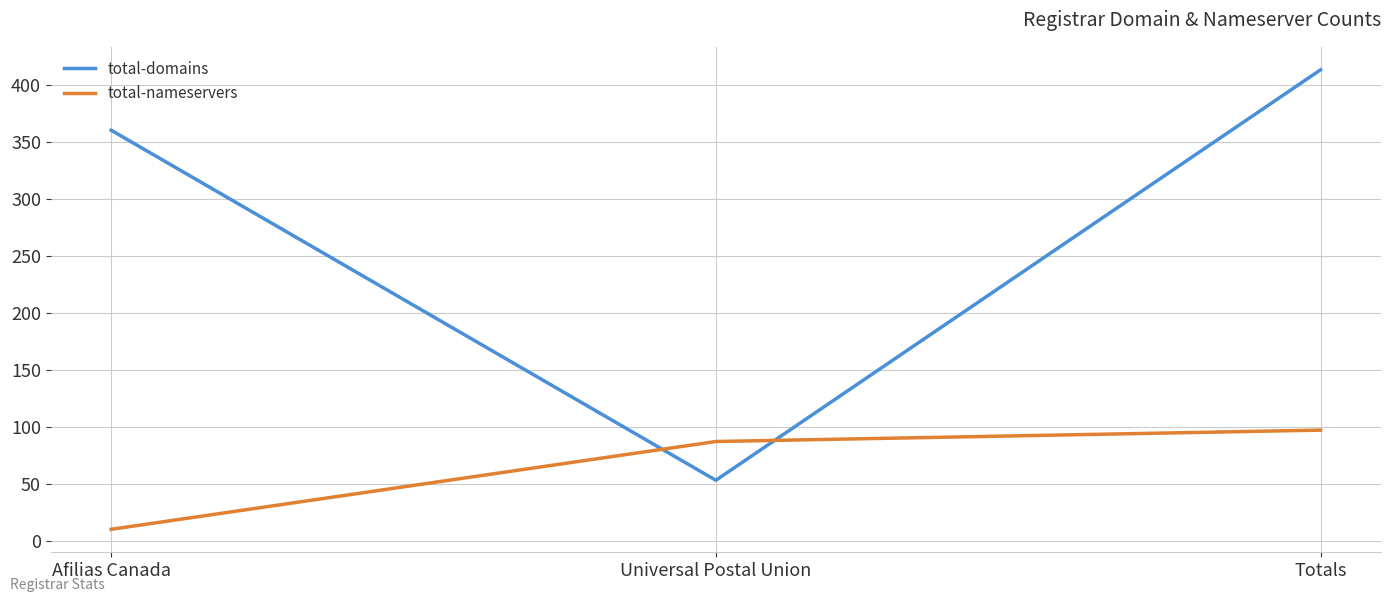

The total-domains series shows 110 at Afilias Canada. True or false?

False